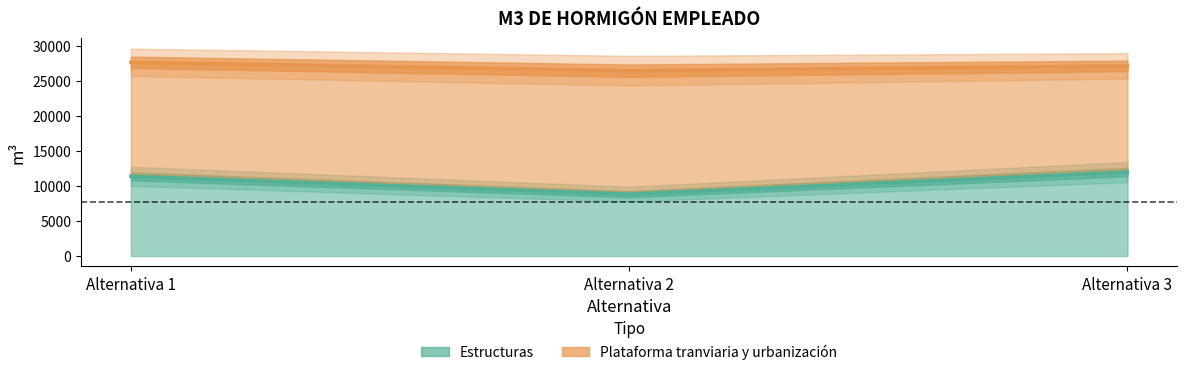

Which category has the highest value in the Estructuras series?

Alternativa 3